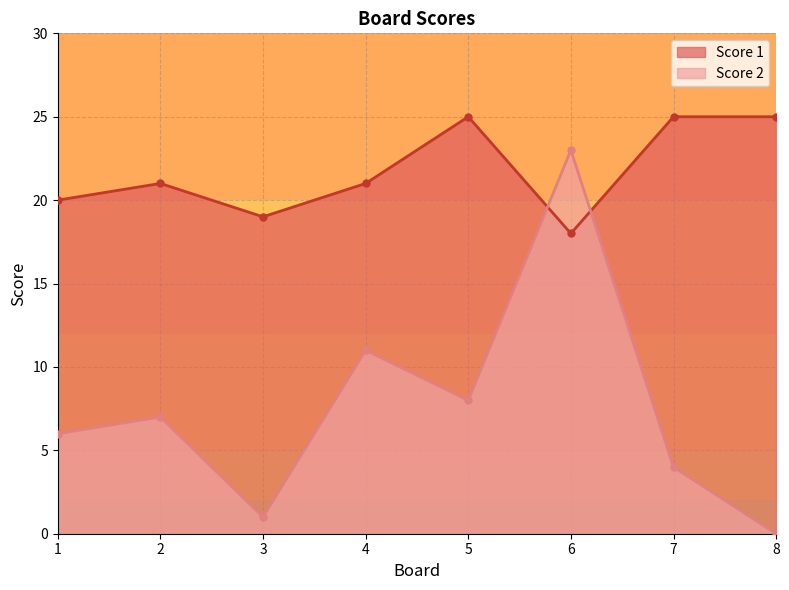

Rank the categories by Score 1 value from lowest to highest.

6, 3, 1, 2, 4, 5, 7, 8